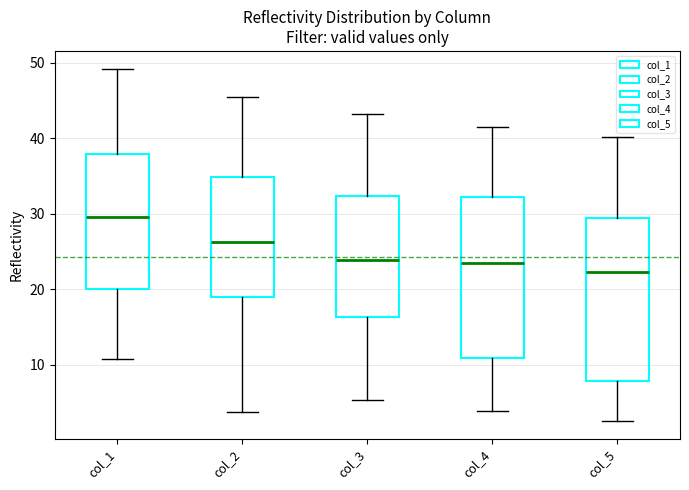

Which box's median line is the highest?

col_1